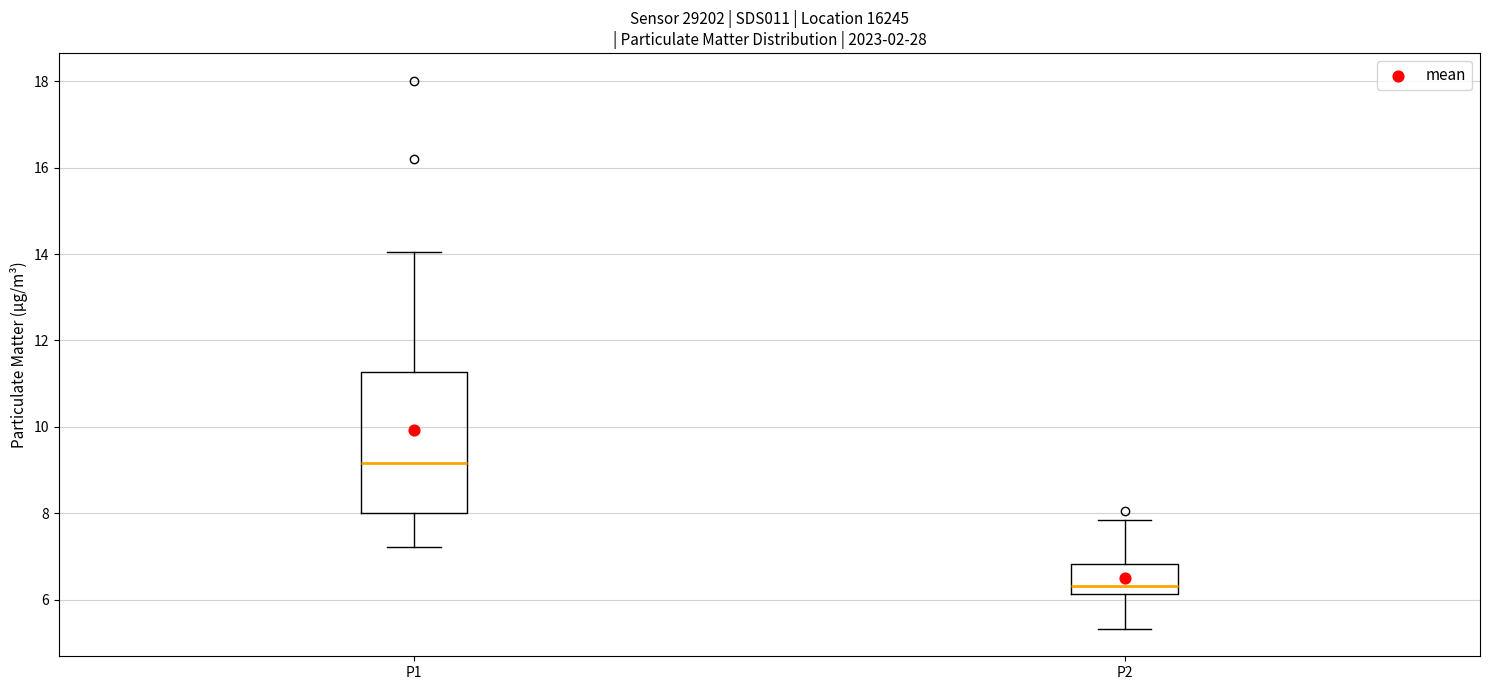

Which box has the highest median line?

P1